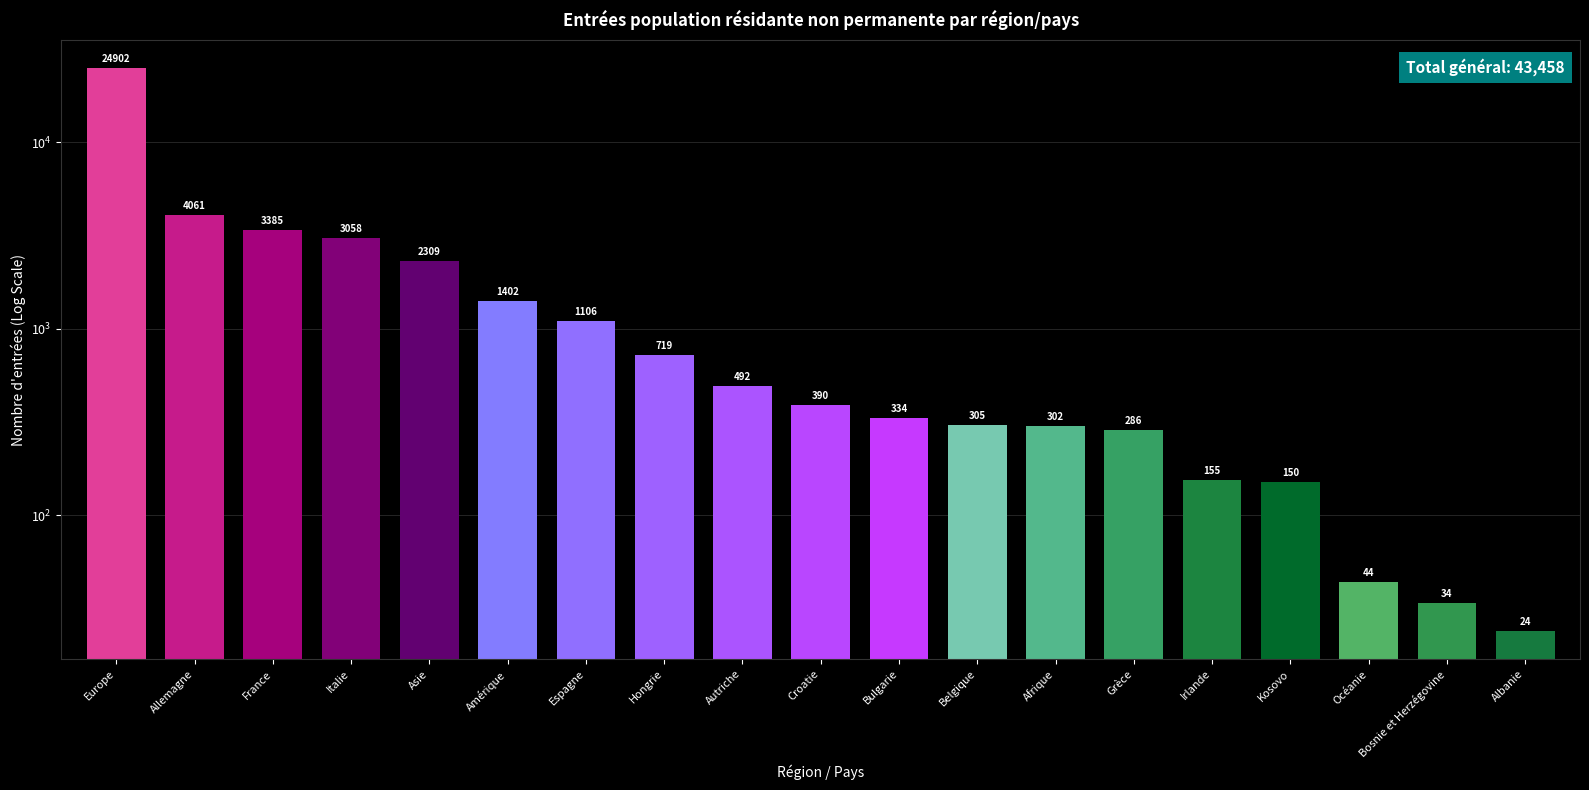

Reading right to left, extract all data points from this chart.

24	34	44	150	155	286	302	305	334	390	492	719	1106	1402	2309	3058	3385	4061	24902